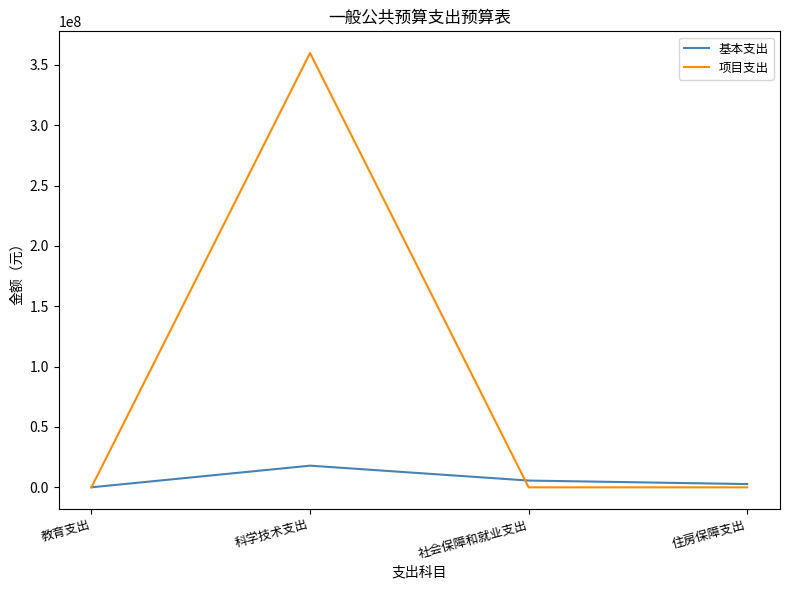

List the series in order of their overall mean, lowest first.

基本支出, 项目支出